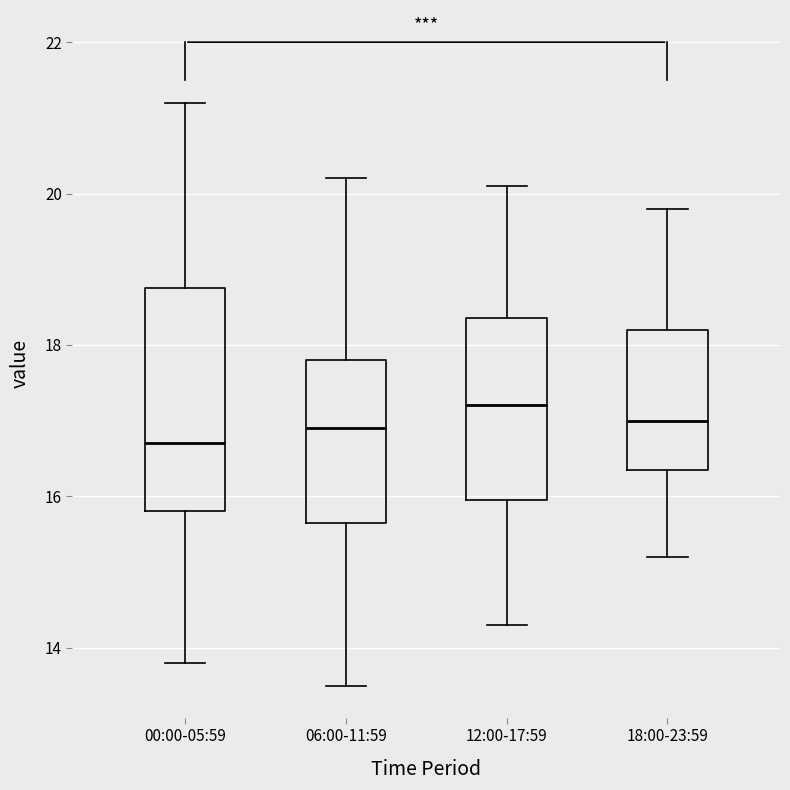

Reading left to right, transcribe this box plot: for each box, give where its median line is, the range the box spans, and where its two whiskers end, as read against the y-axis. The values are not printed on the chart, so give them approximately, as read against the axis.

00:00-05:59: median 16.8, box 15.8 to 18.8, whiskers 13.8 to 21.2
06:00-11:59: median 17.0, box 15.6 to 17.8, whiskers 13.6 to 20.2
12:00-17:59: median 17.2, box 16.0 to 18.4, whiskers 14.4 to 20.2
18:00-23:59: median 17.0, box 16.4 to 18.2, whiskers 15.2 to 19.8